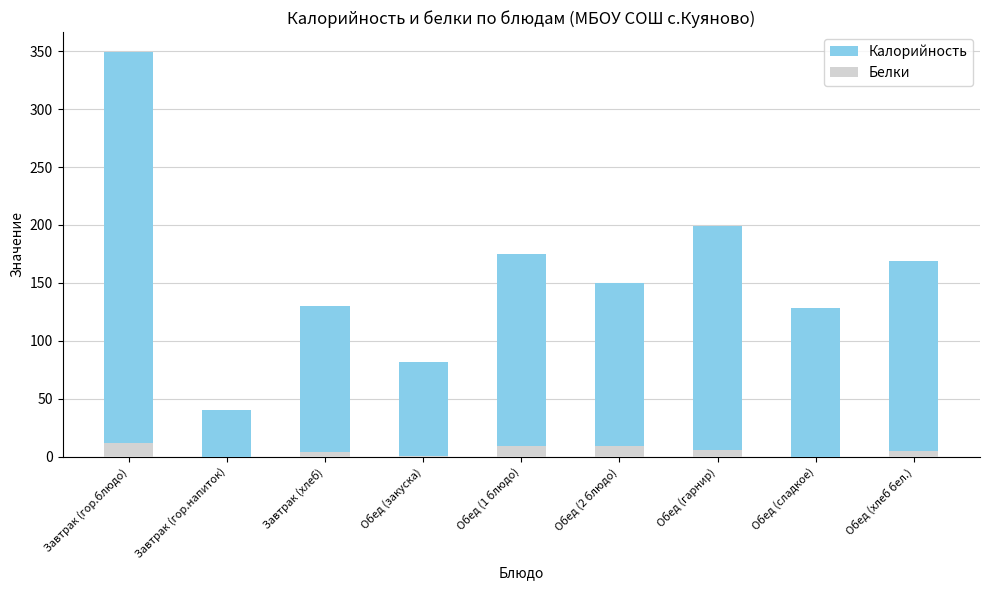

How many bars are there in each group?

2